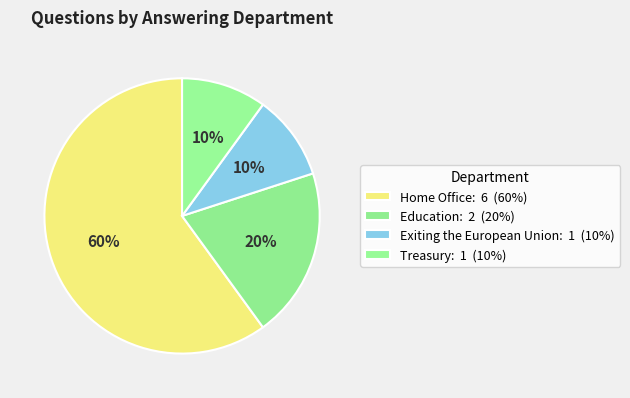

How many slices are in this pie chart?

4